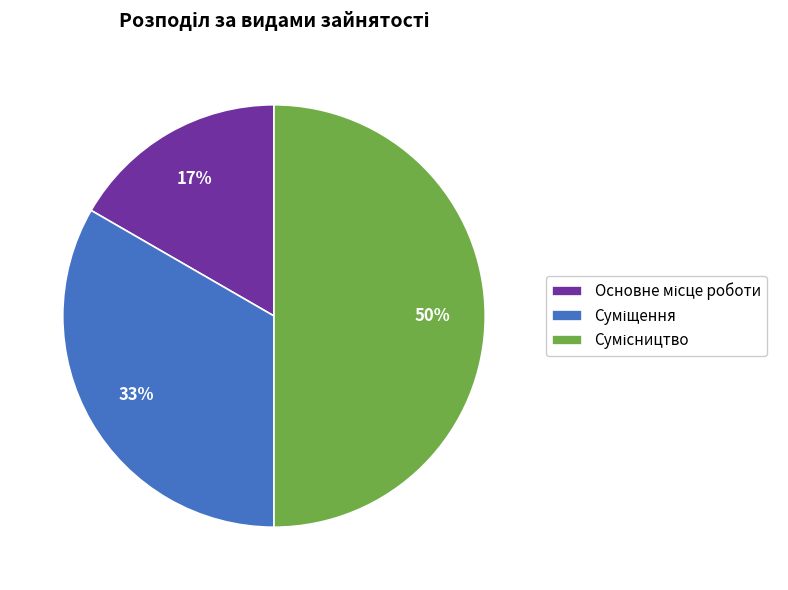

To the nearest percent, what is the difference between the largest and smallest slice percentages?

33%